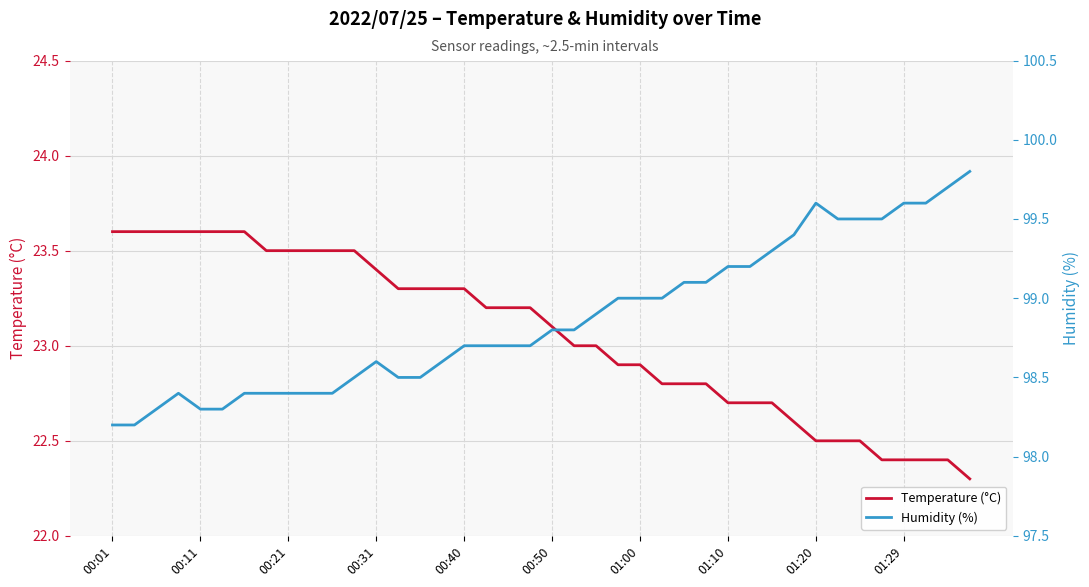

What is the average value of the Humidity (%) series?

98.9